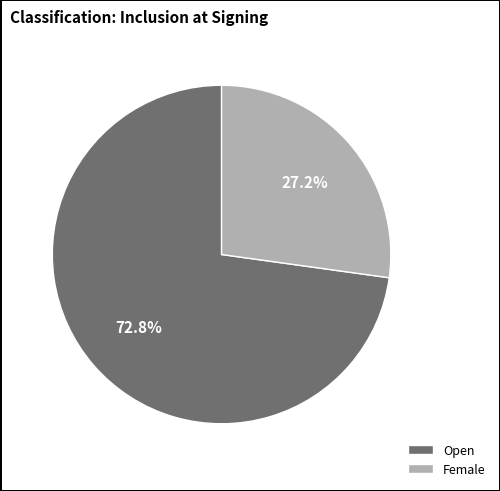

What portion of the pie excludes Open?

27.2%